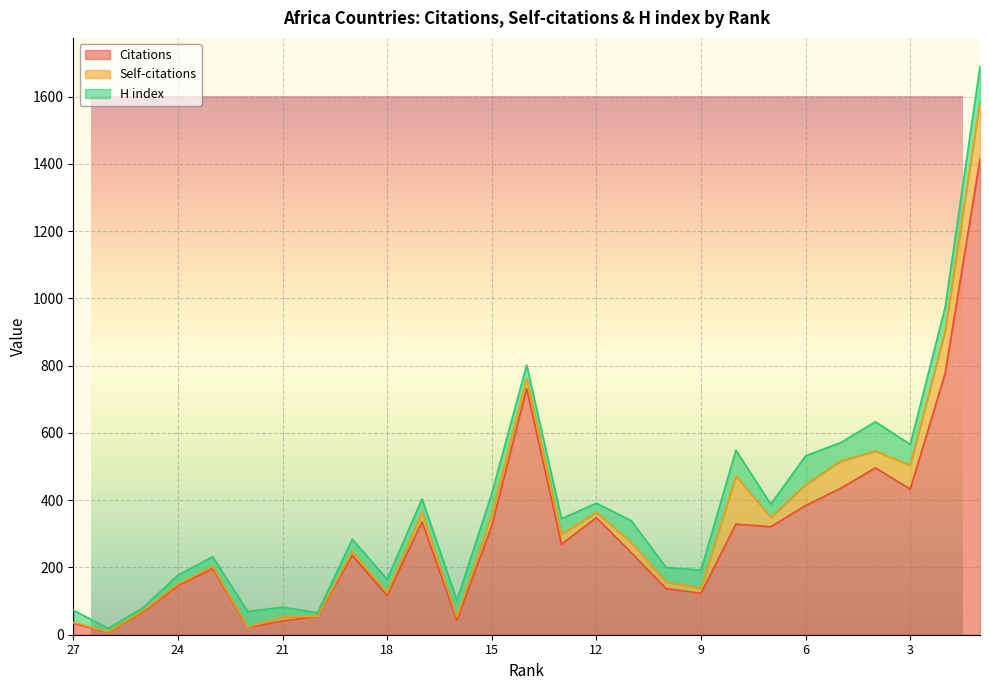

What is the greatest value displayed?

1414